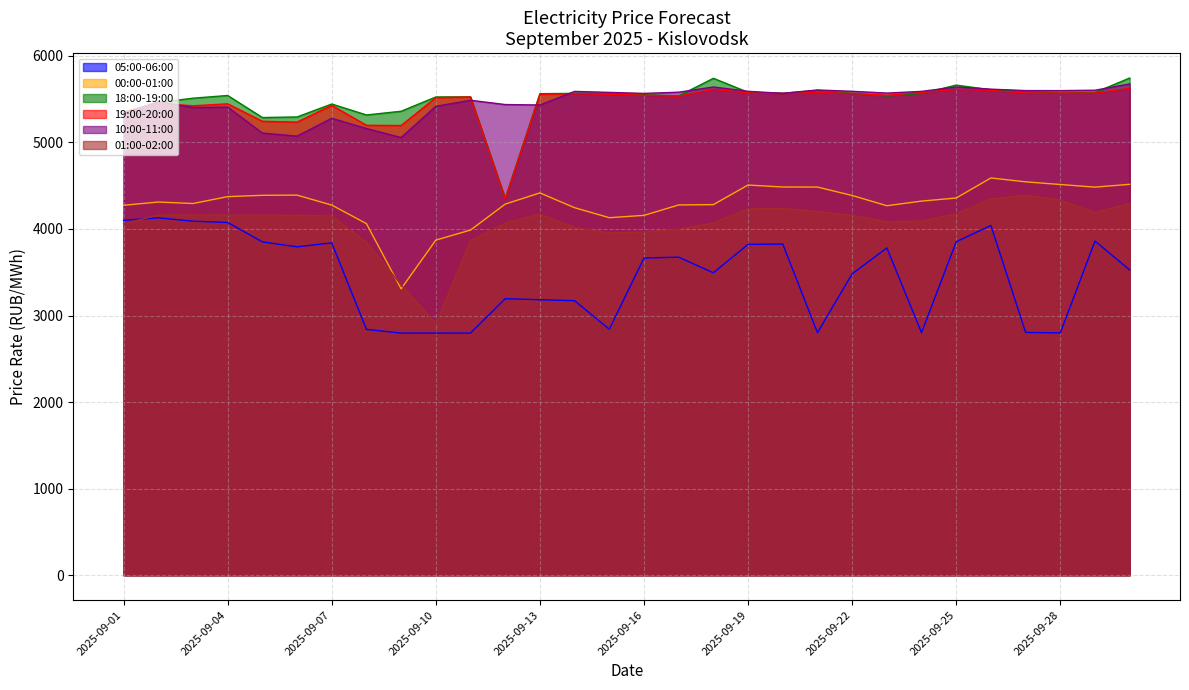

What are all the series names shown in the legend?

05:00-06:00, 00:00-01:00, 18:00-19:00, 19:00-20:00, 10:00-11:00, 01:00-02:00